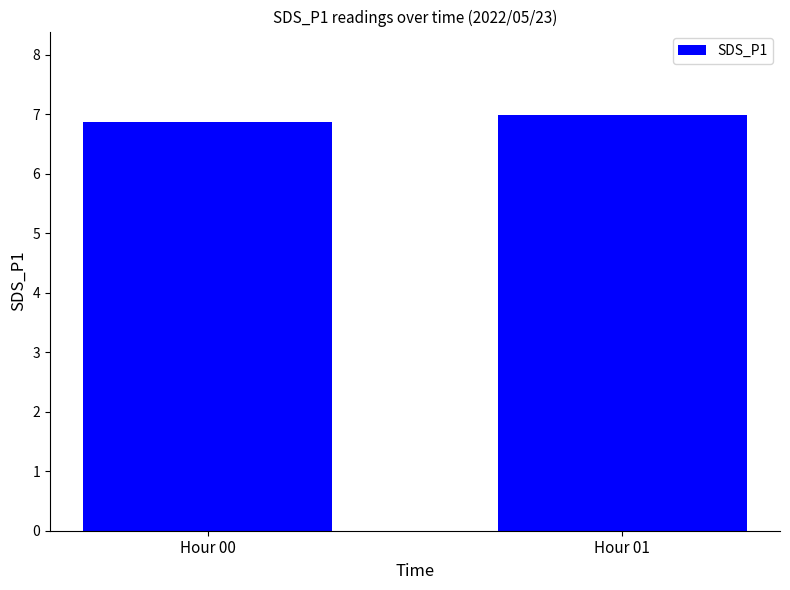

How many bars are there in total?

2